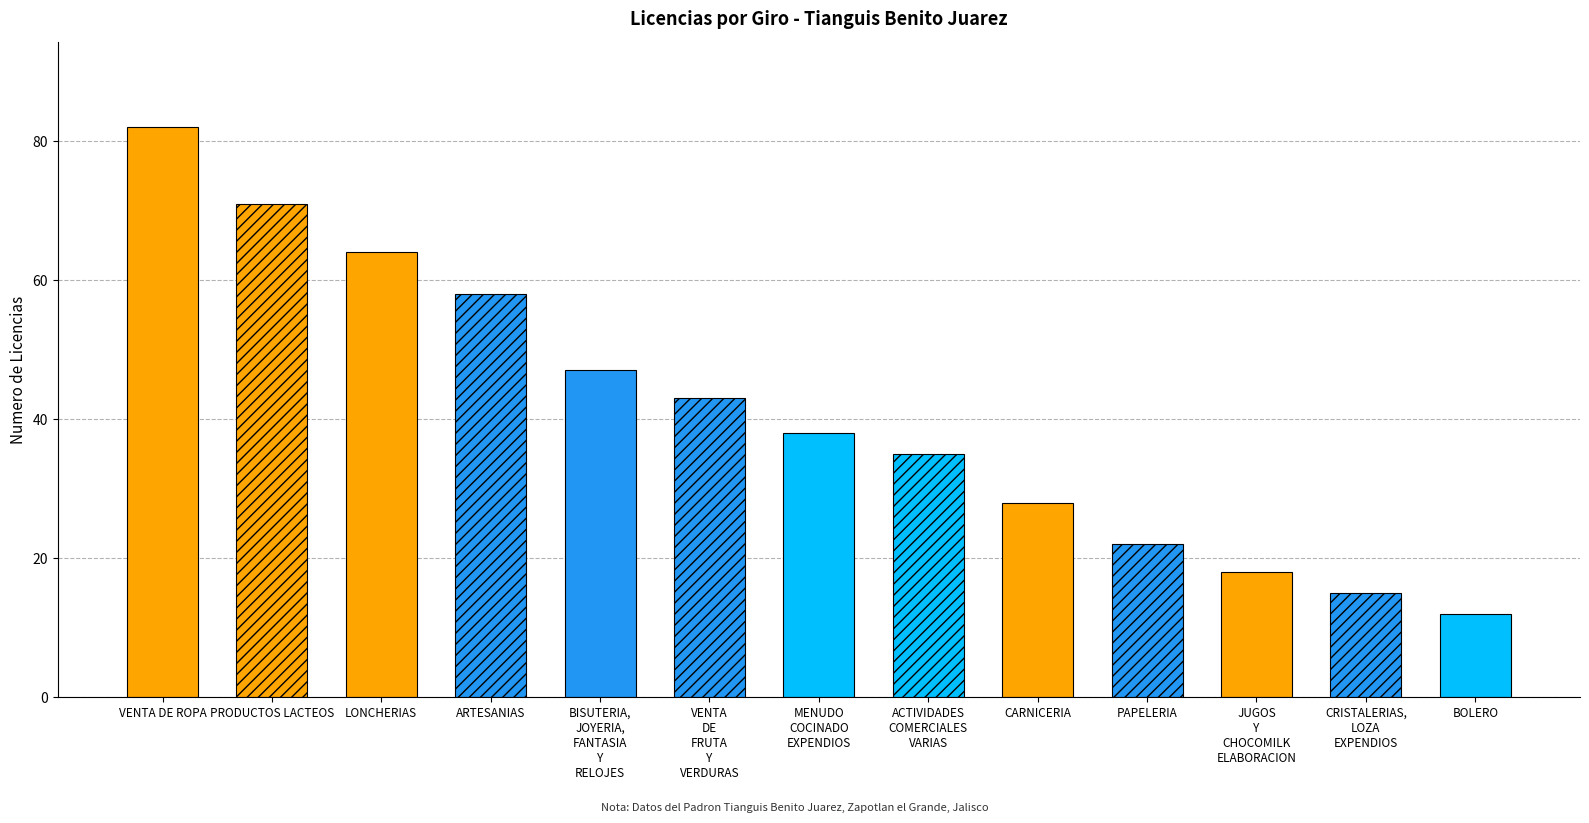

True or false: the data shows 27 at LONCHERIAS.

False